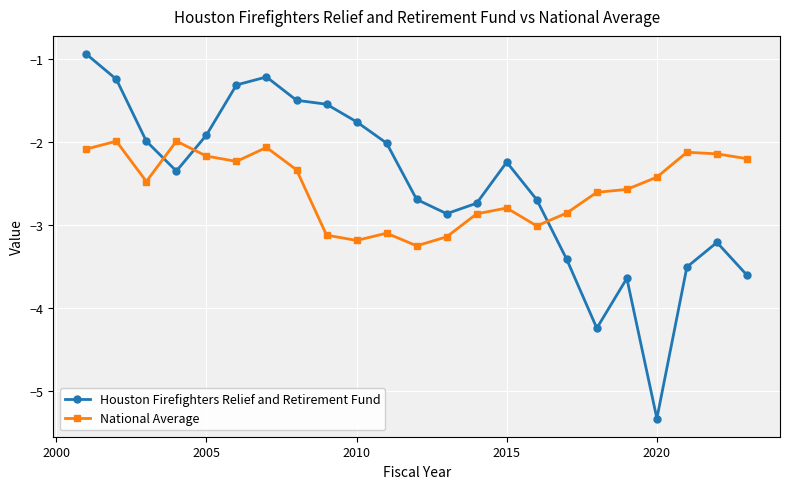

Which series has the widest spread of values?

Houston Firefighters Relief and Retirement Fund